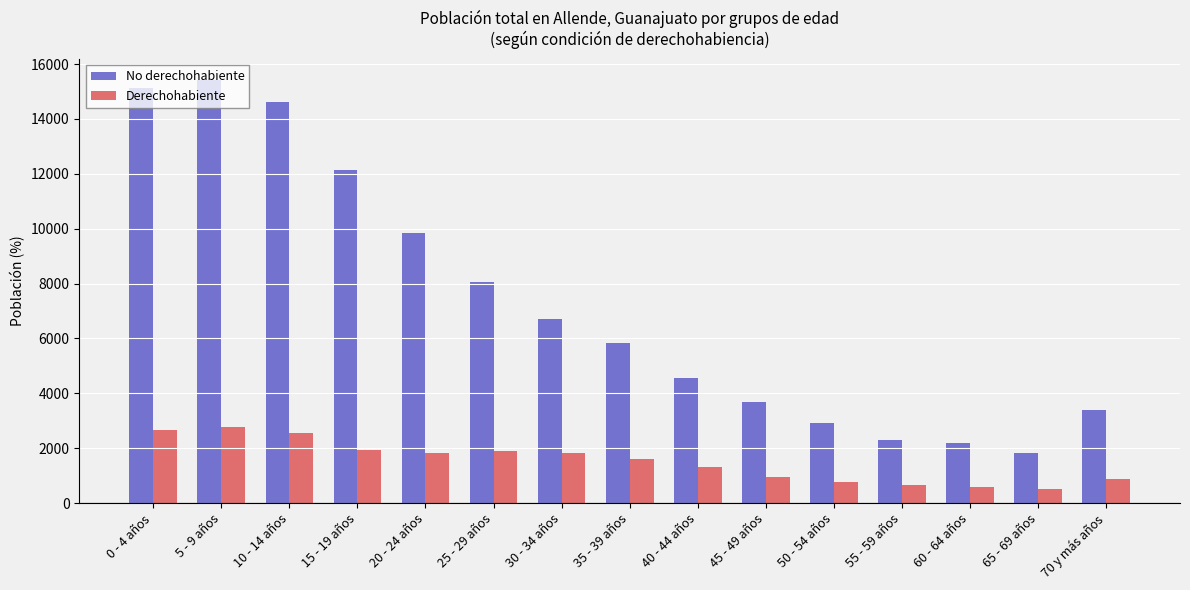

What is the highest value of the Derechohabiente series?

2778